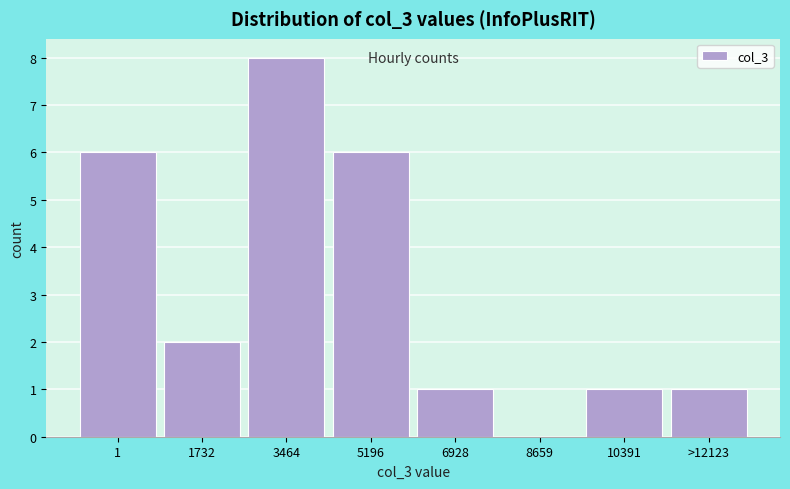

Reading left to right, list all the values displayed in this chart.

1=6	1732=2	3464=8	5196=6	6928=1	8659=0	10391=1	>12123=1